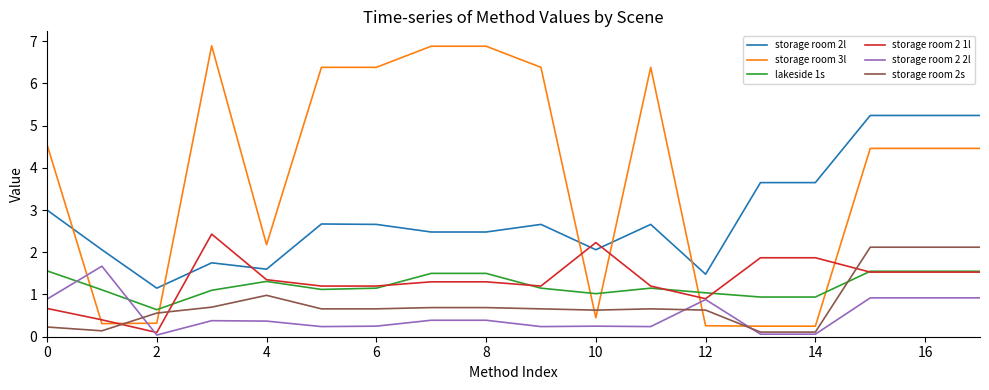

What is the difference between the maximum and minimum values in the lakeside 1s series?

0.9